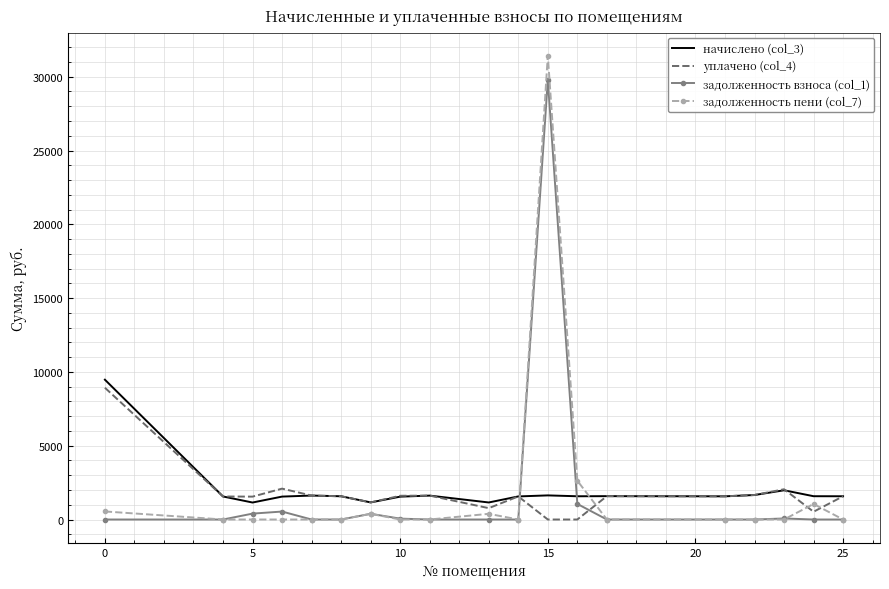

In задолженность взноса (col_1), how many points are higher than both neighbors (excluding endpoints)?

4